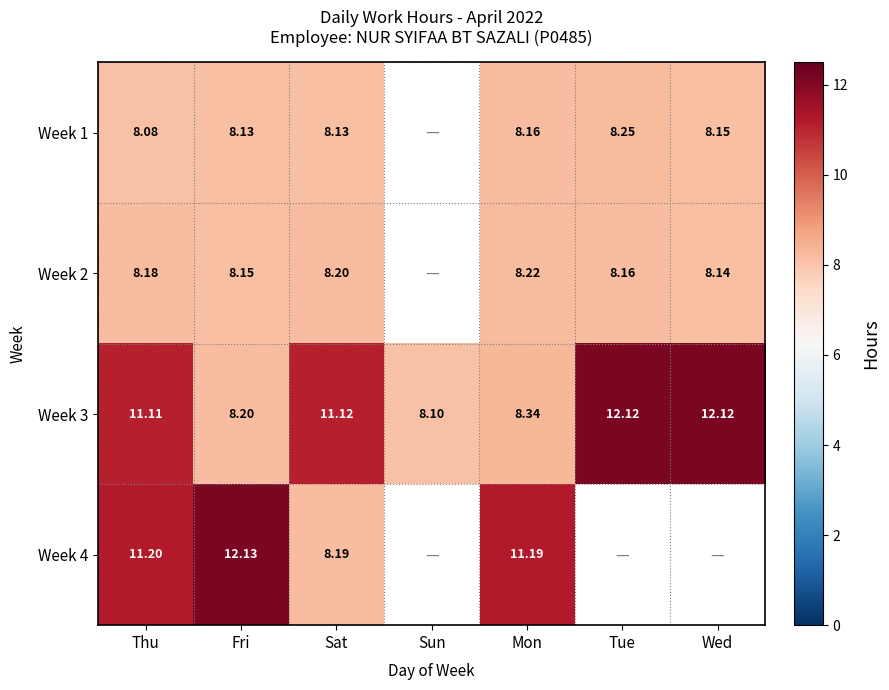

What is the sum of the Week 3 values at Sun and Wed?

20.2